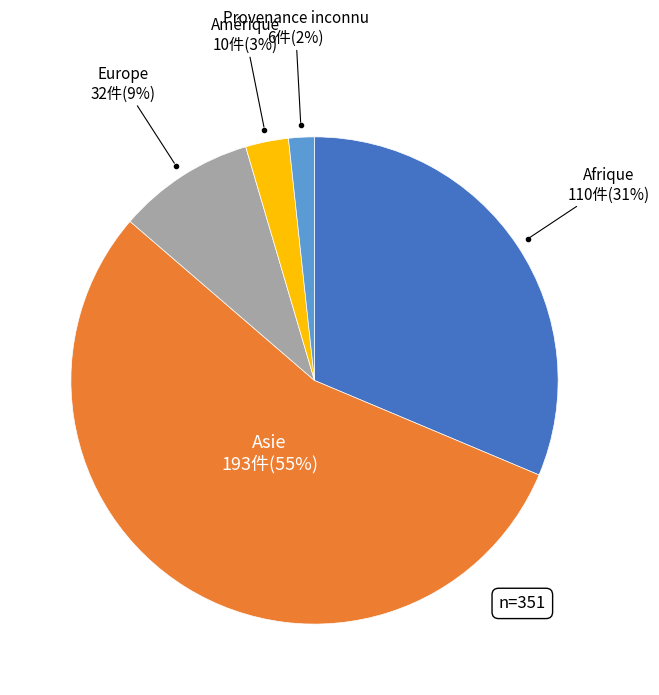

To the nearest percent, what is the combined percentage of Provenance inconnu and Amérique?

5%